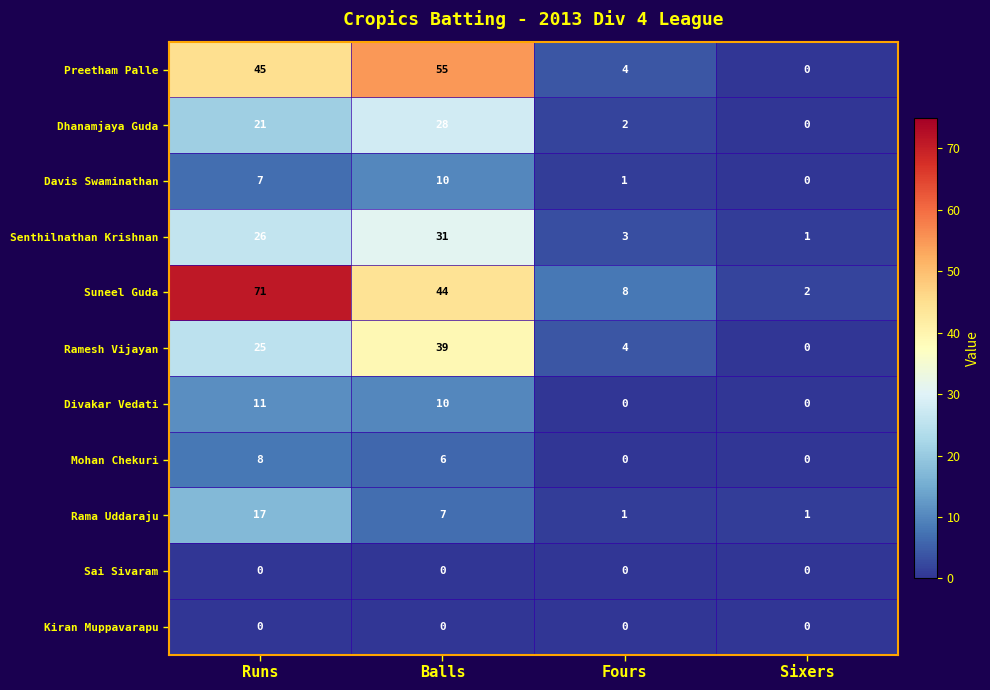

What is the difference between the maximum and minimum values in the Mohan Chekuri series?

8